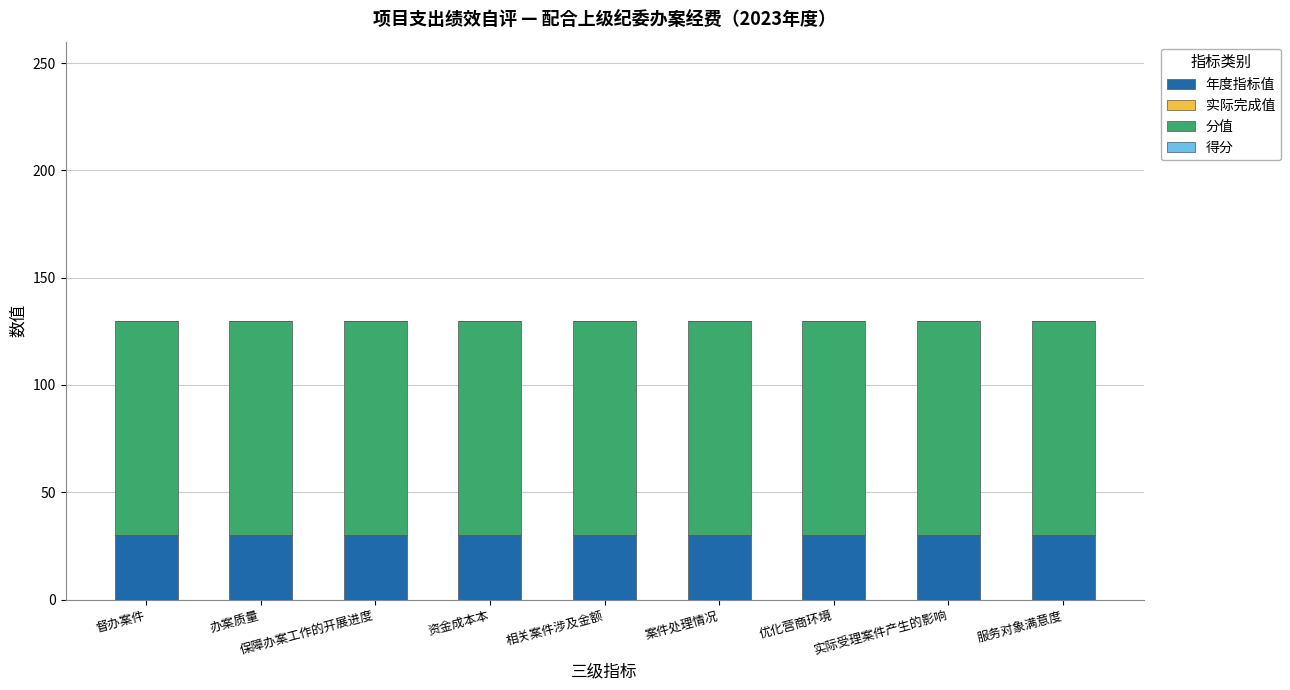

True or false: 年度指标值 has a value of 30 at 案件处理情况.

True